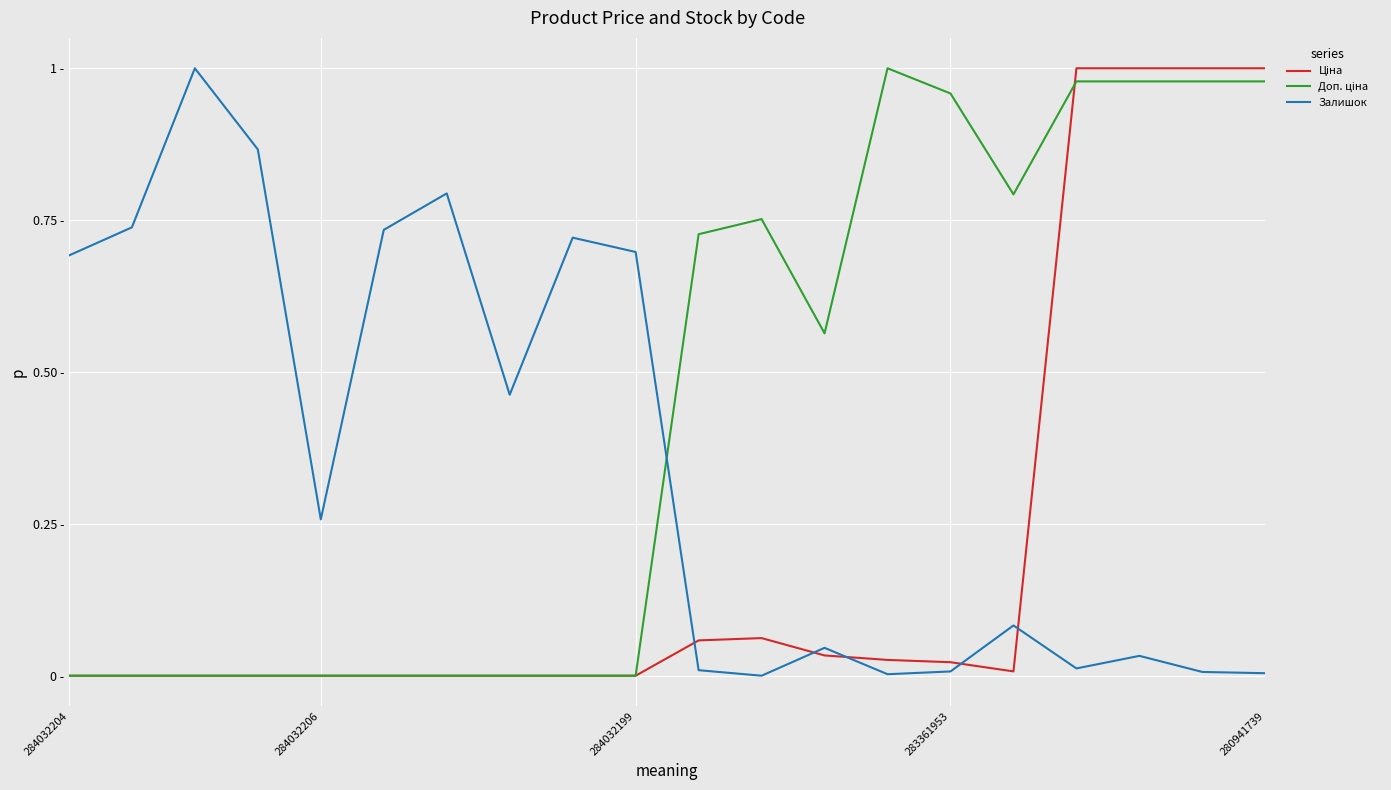

What is the average value of the Доп. ціна series?

0.4